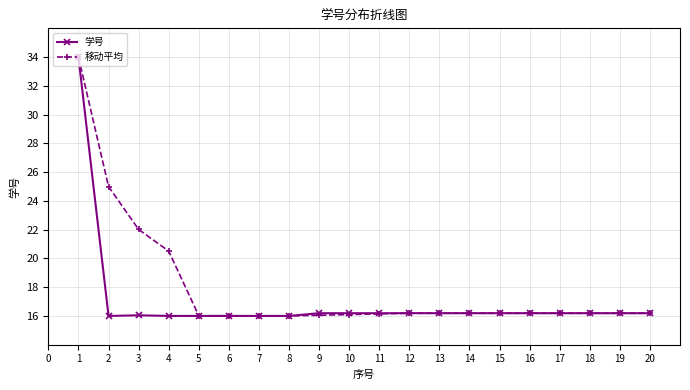

What are all the series names shown in the legend?

学号, 移动平均